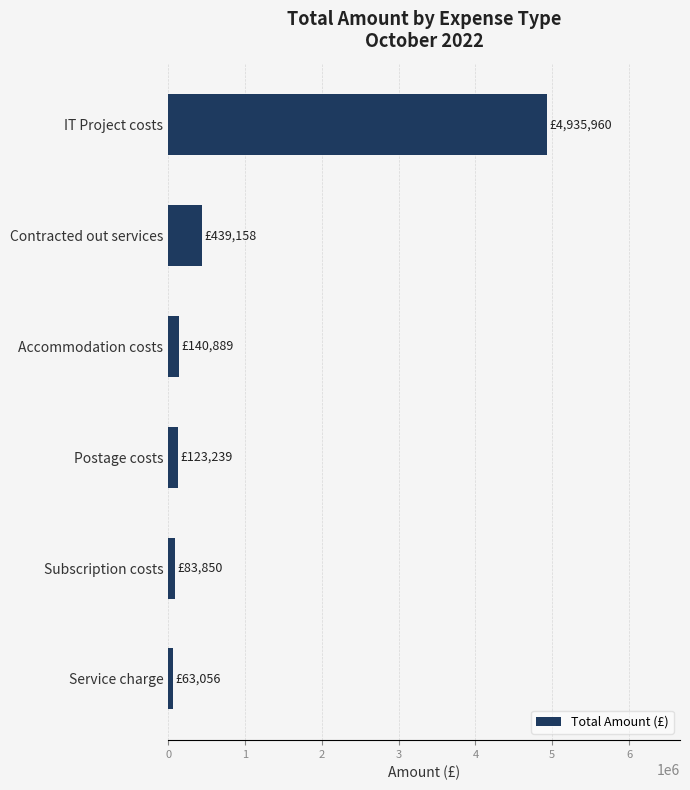

What is the label of the 6th bar from the top?

Service charge